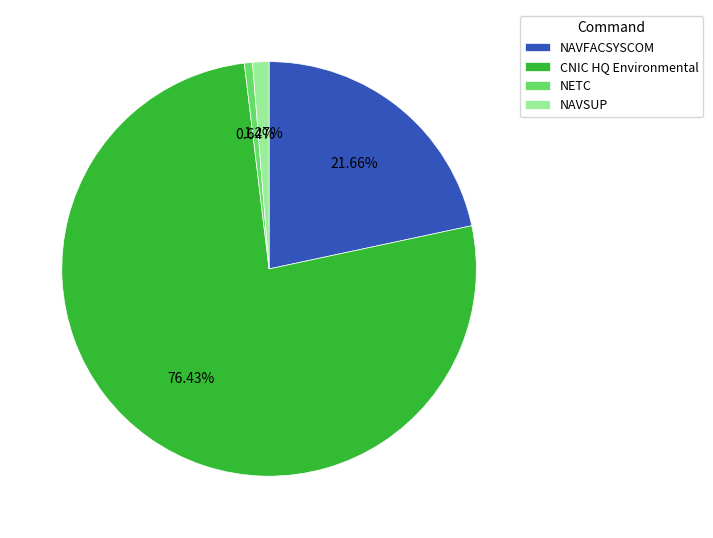

Is the sum of CNIC HQ Environmental and NETC greater than half?

Yes